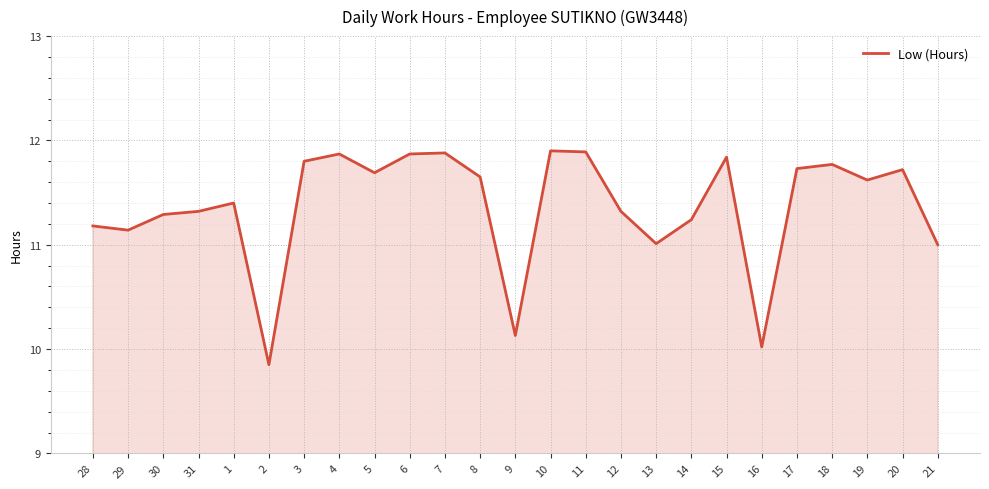

True or false: the data shows 6.3 at 14.

False